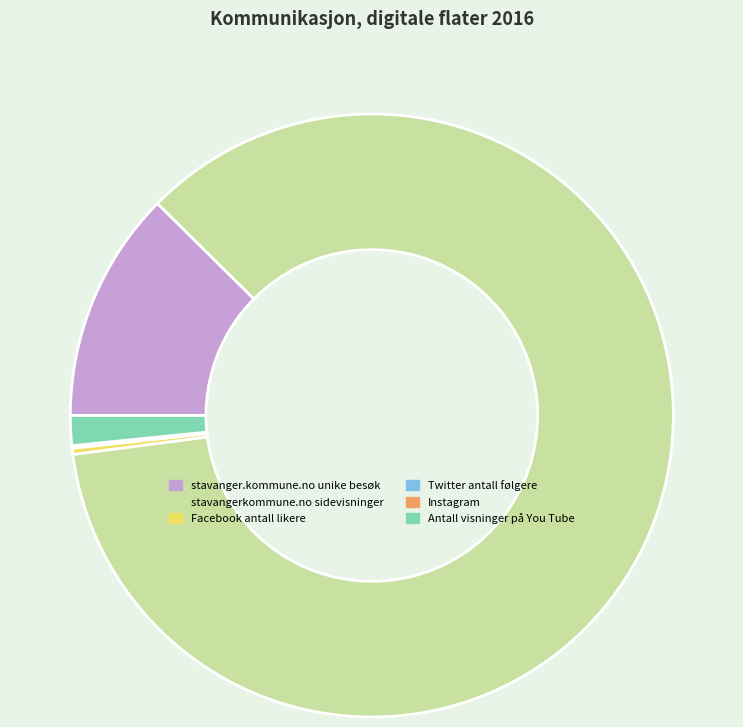

Which category has the biggest portion of the pie?

stavangerkommune.no sidevisninger